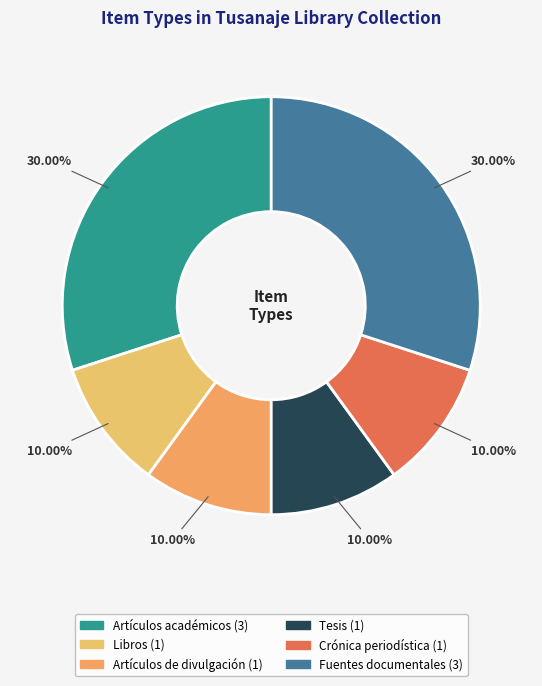

Does Artículos de divulgación represent more than half of the total?

No